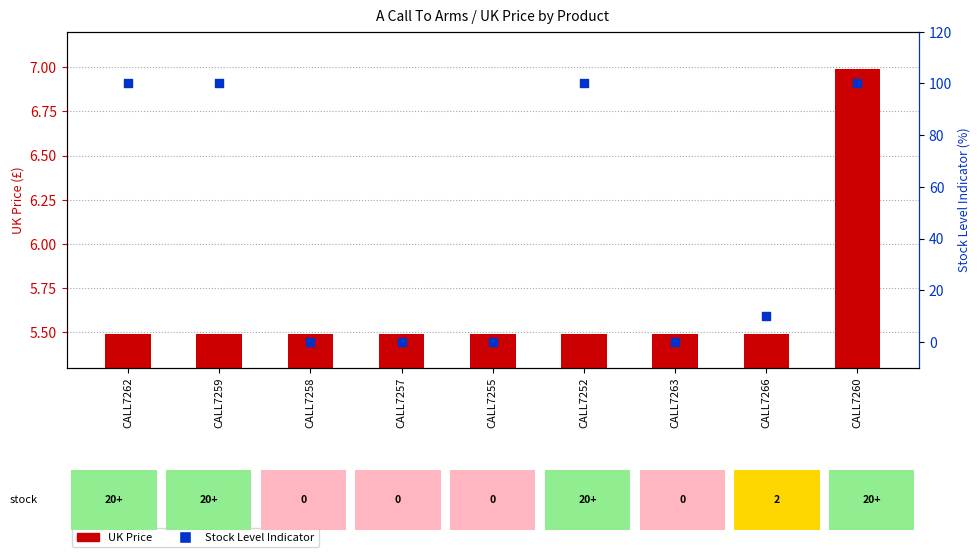

Which series reaches the maximum Y coordinate?

Stock % indicator